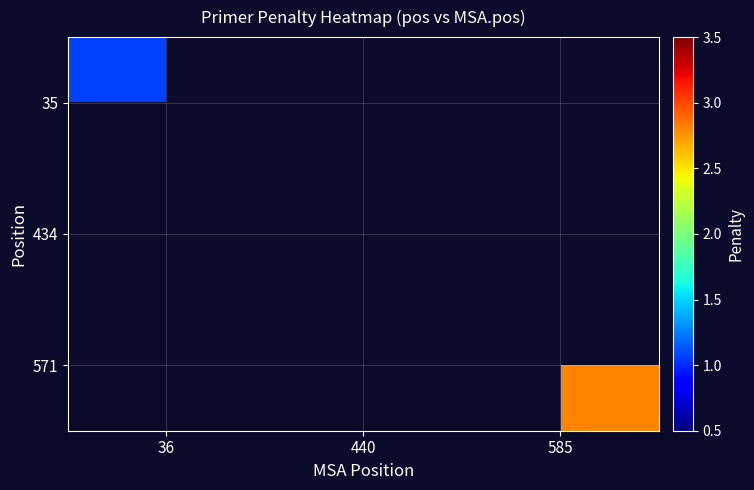

Which series has the widest spread of values?

35